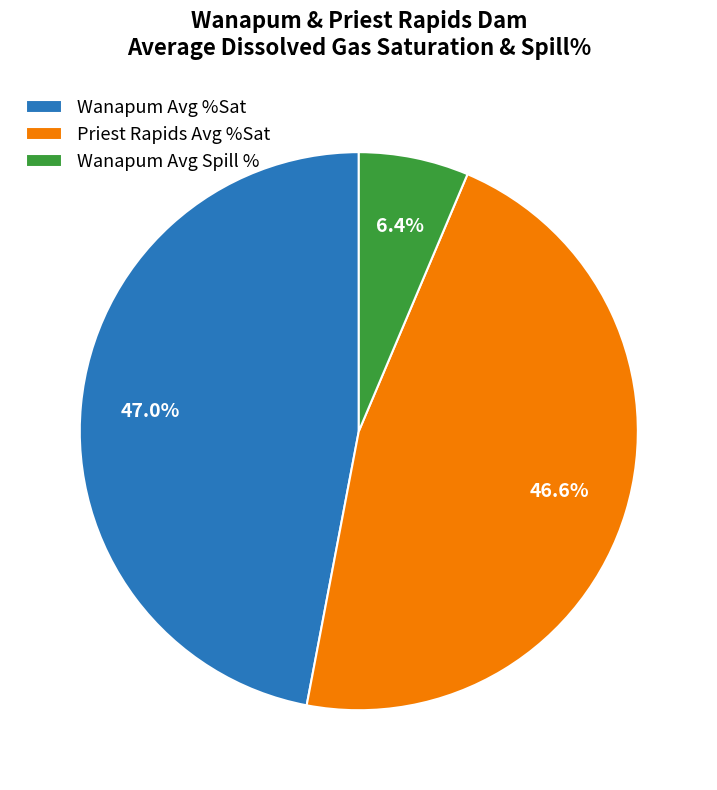

Which category has the smallest portion of the pie?

Wanapum Avg Spill %